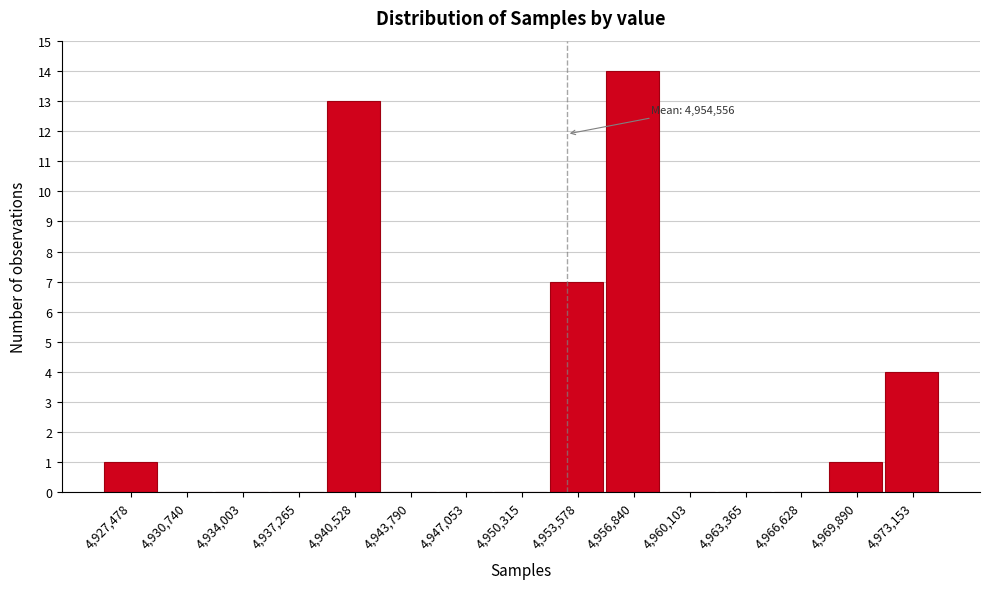

Reading right to left, extract all data points from this chart.

4,973,153=4	4,969,890=1	4,966,628=0	4,963,365=0	4,960,103=0	4,956,840=14	4,953,578=7	4,950,315=0	4,947,053=0	4,943,790=0	4,940,528=13	4,937,265=0	4,934,003=0	4,930,740=0	4,927,478=1